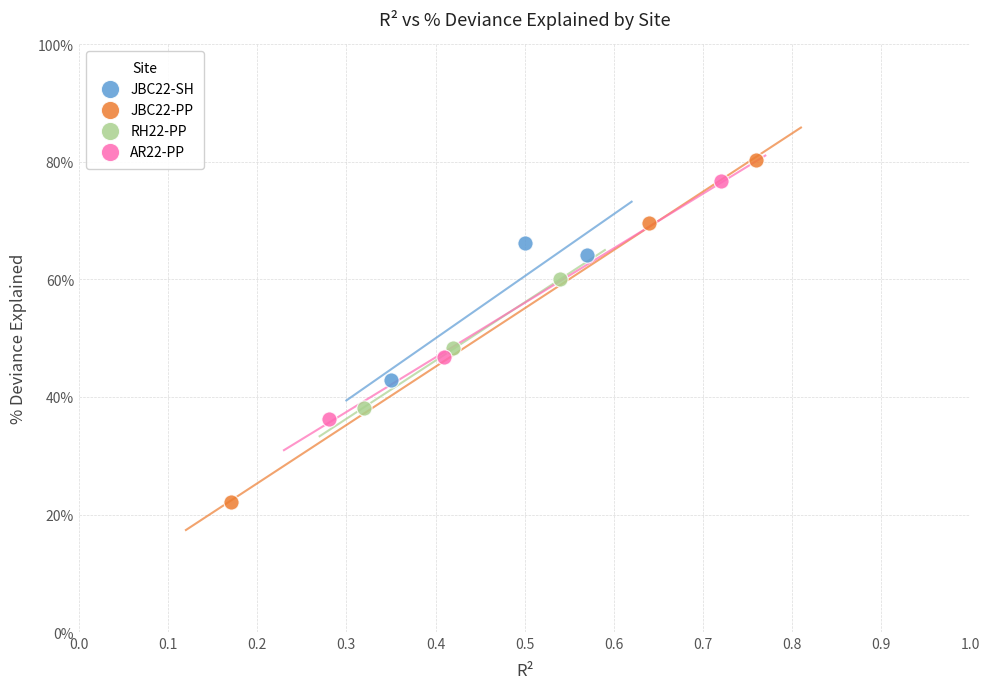

Which series reaches the minimum Y coordinate?

JBC22-PP